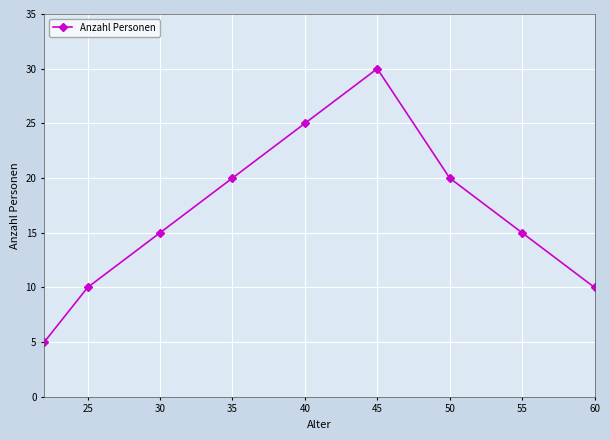

What is the value of the 7th point from the left?

20